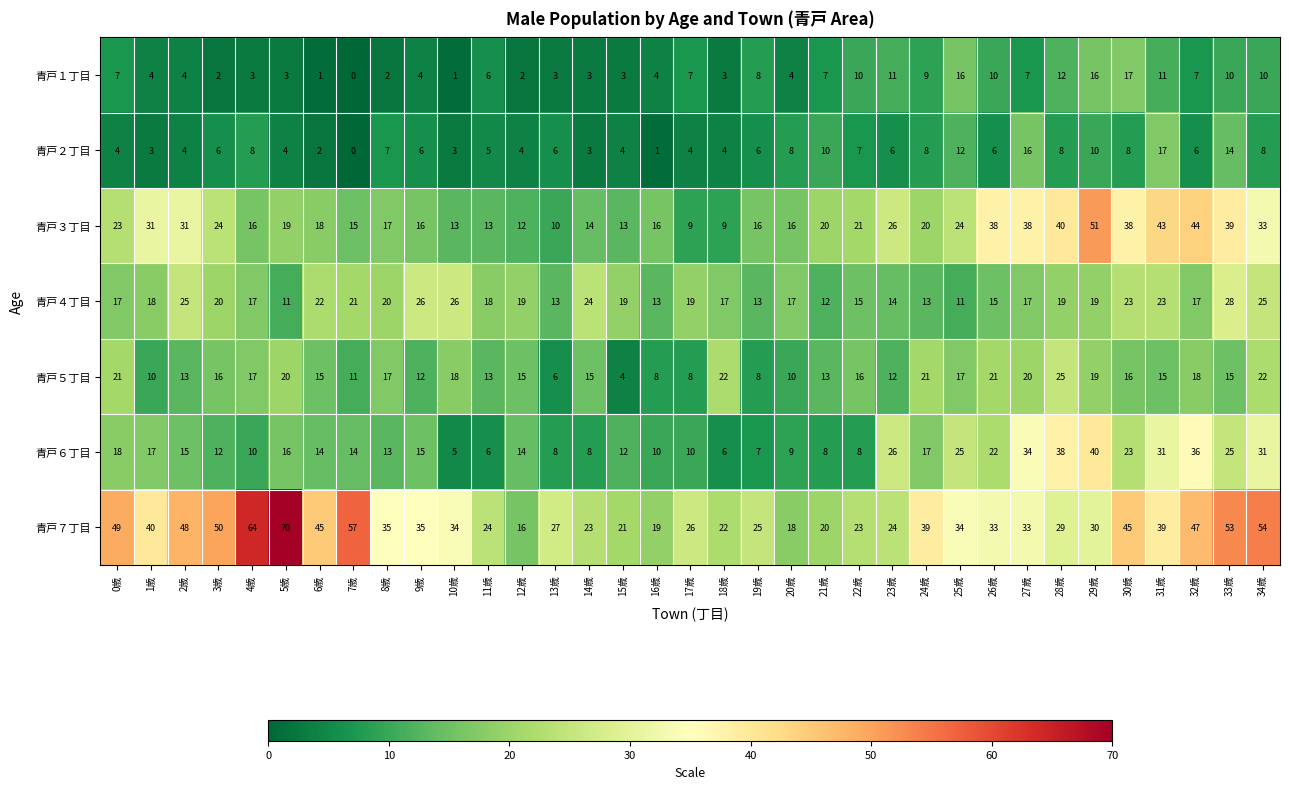

Which series changed the most between 4歳 and 18歳?

青戸７丁目